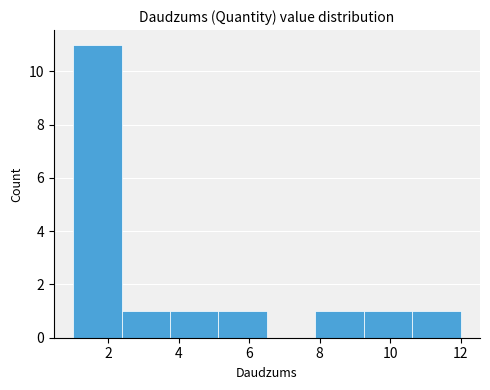

Which range on the x-axis has the tallest bar?

1.0 to 2.4